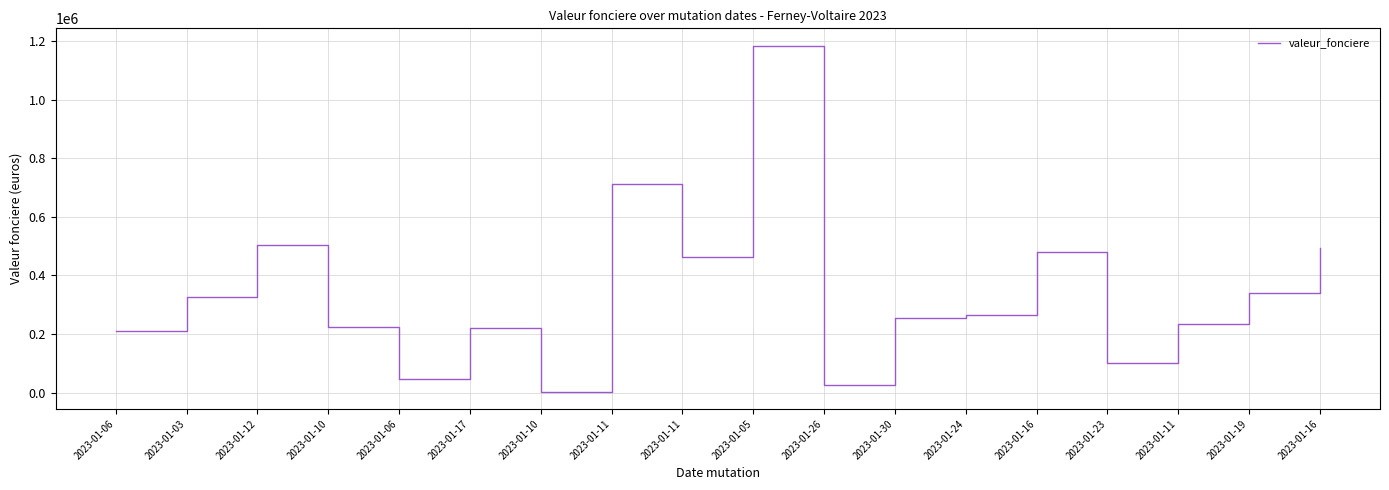

Which label corresponds to the largest value in the chart?

2023-01-05